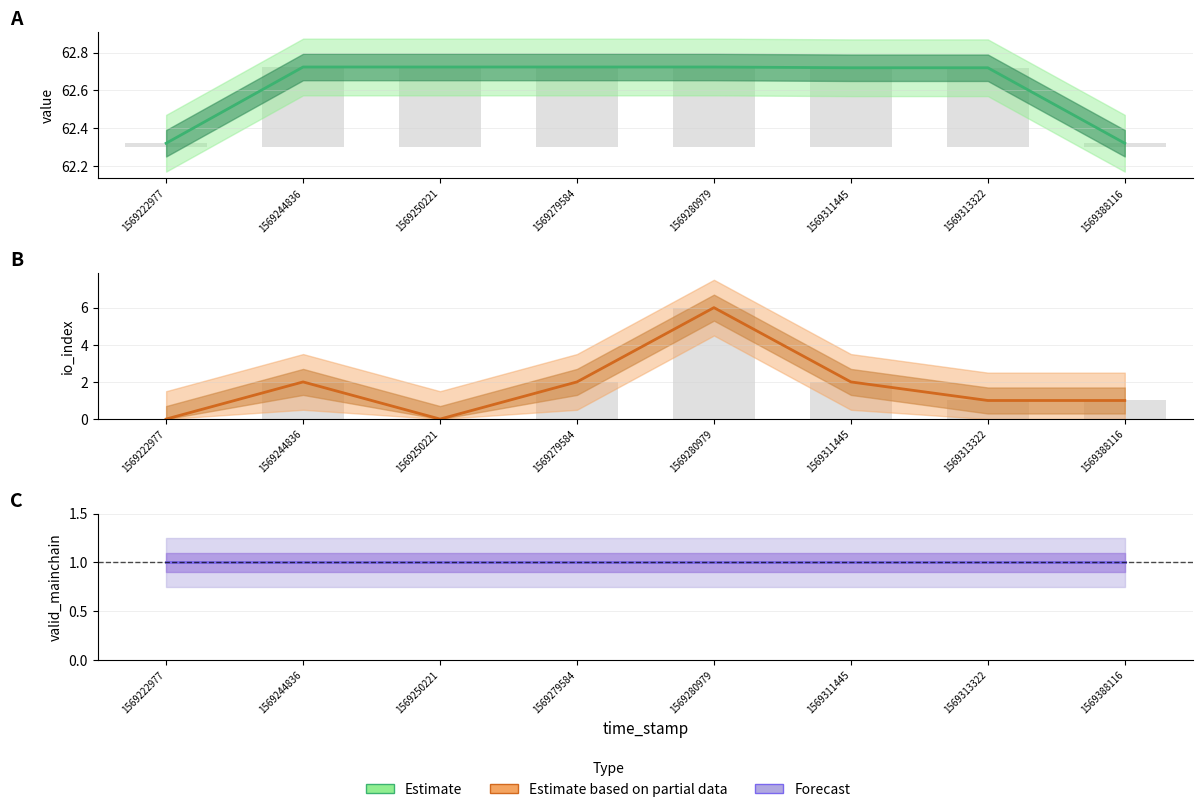

What is the value of the valid_mainchain bar at the 1st from the left?

1.0